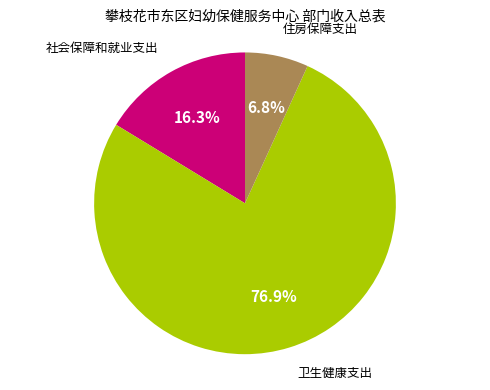

Which category accounts for the majority?

卫生健康支出